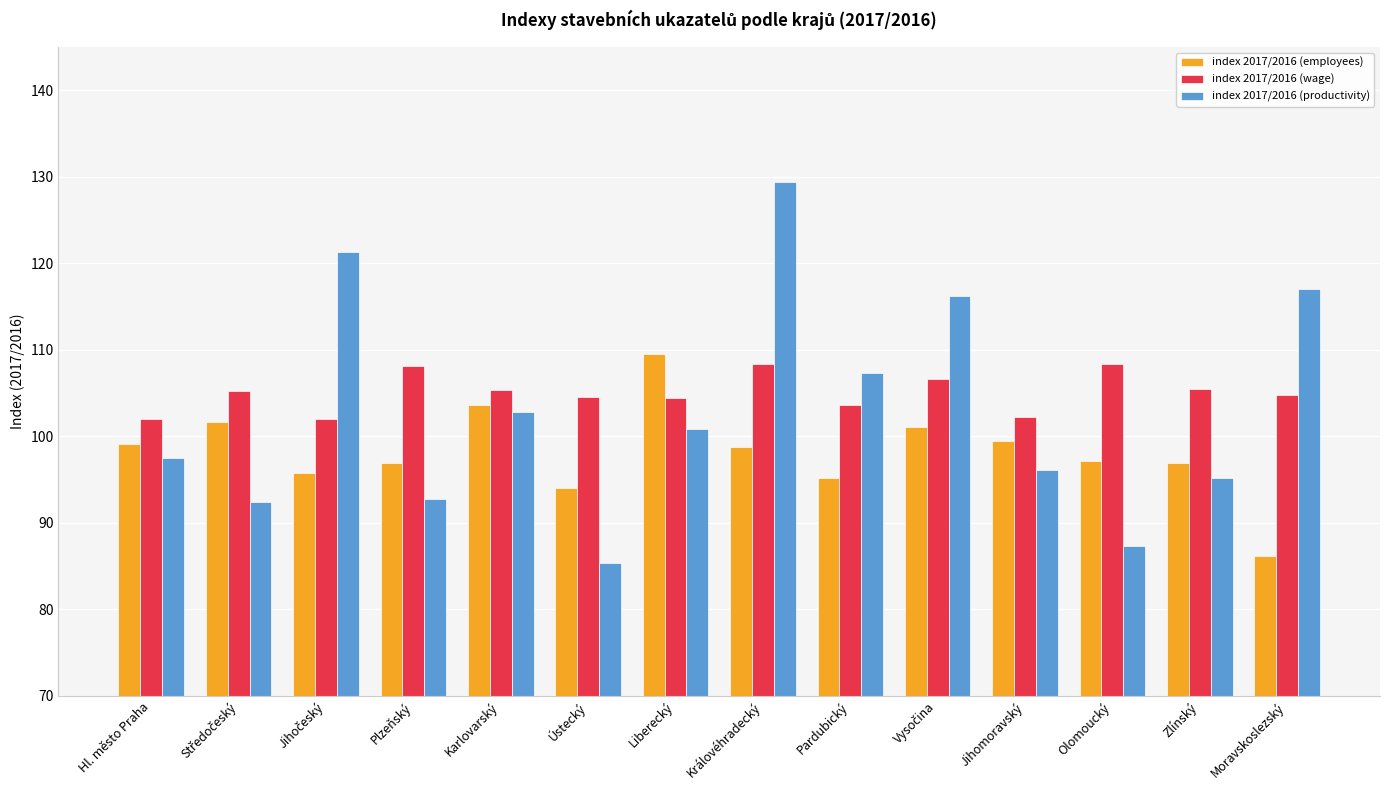

What is the value of the index 2017/2016 (employees) bar at the 8th from the left?

98.8